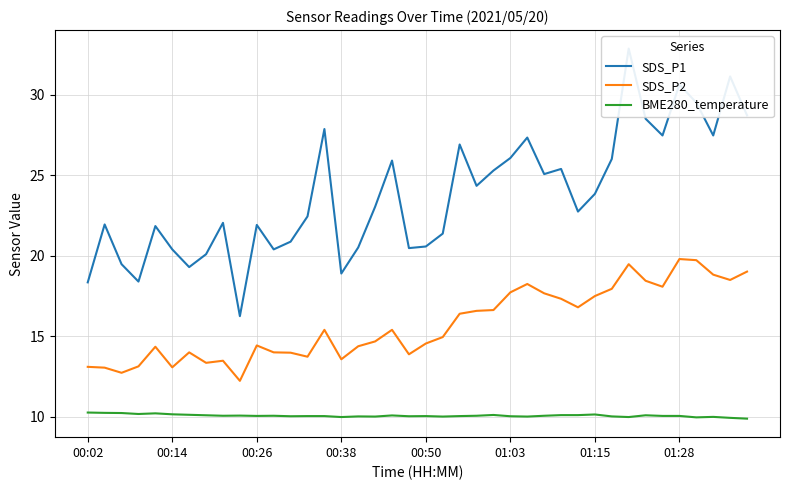

How many data points does each series have?

40